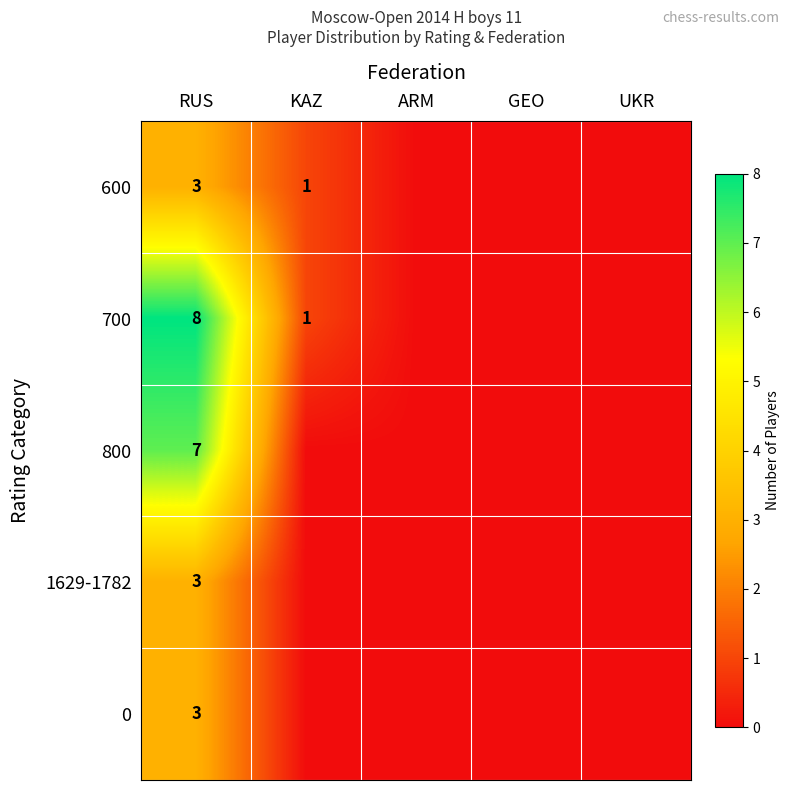

What is the difference between the highest and lowest values at RUS?

5